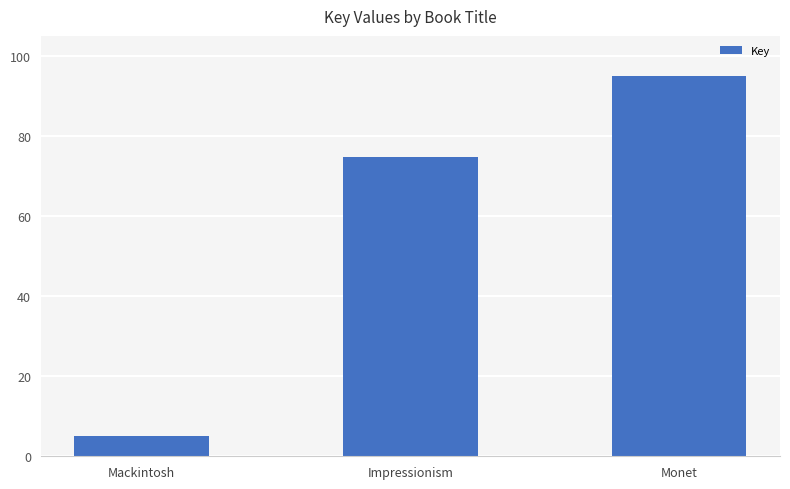

What is the label of the 1st bar from the right?

Monet